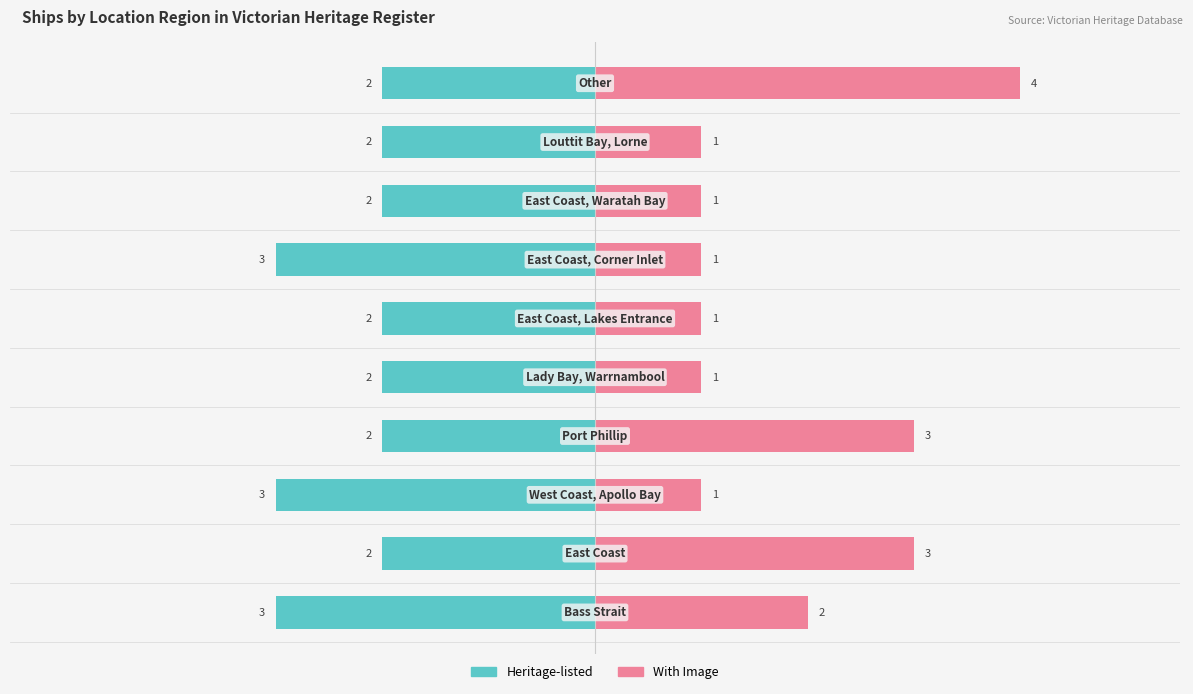

How many distinct data groups are displayed?

2